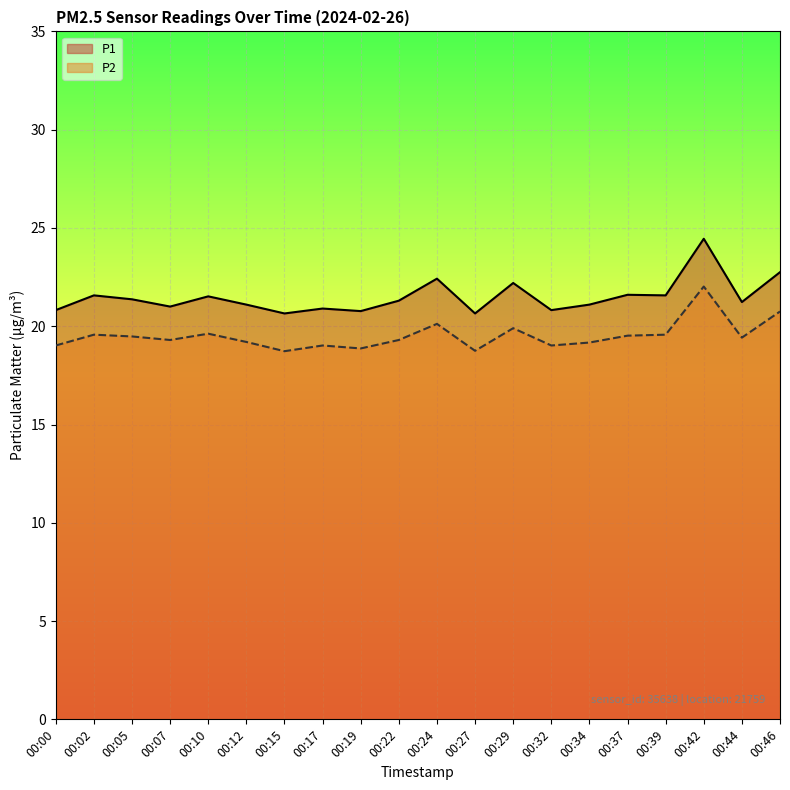

Reading left to right, transcribe all the data shown in this chart.

P1: 20.8	21.6	21.4	21.0	21.5	21.1	20.6	20.9	20.8	21.3	22.4	20.6	22.2	20.8	21.1	21.6	21.6	24.4	21.2	22.8
P2: 19.0	19.6	19.5	19.3	19.6	19.2	18.7	19.0	18.9	19.3	20.1	18.8	19.9	19.0	19.2	19.5	19.6	22.0	19.4	20.8